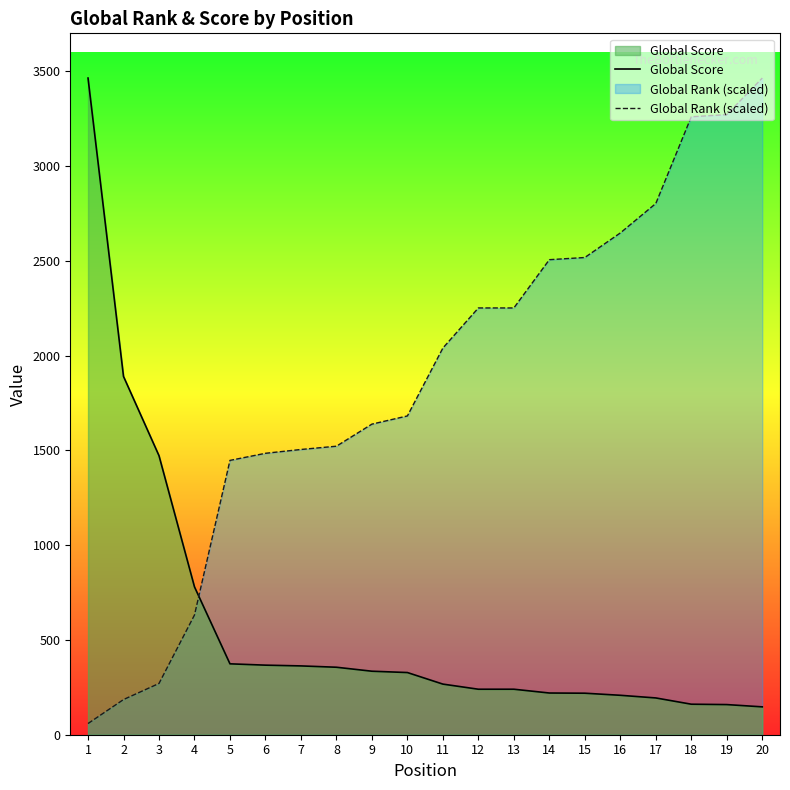

What is the sum of the Global Rank (scaled) values at 4 and 9?

2270.0